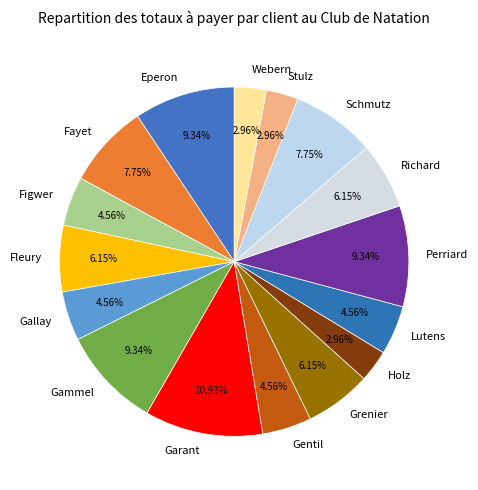

Is there a majority slice in this chart?

No